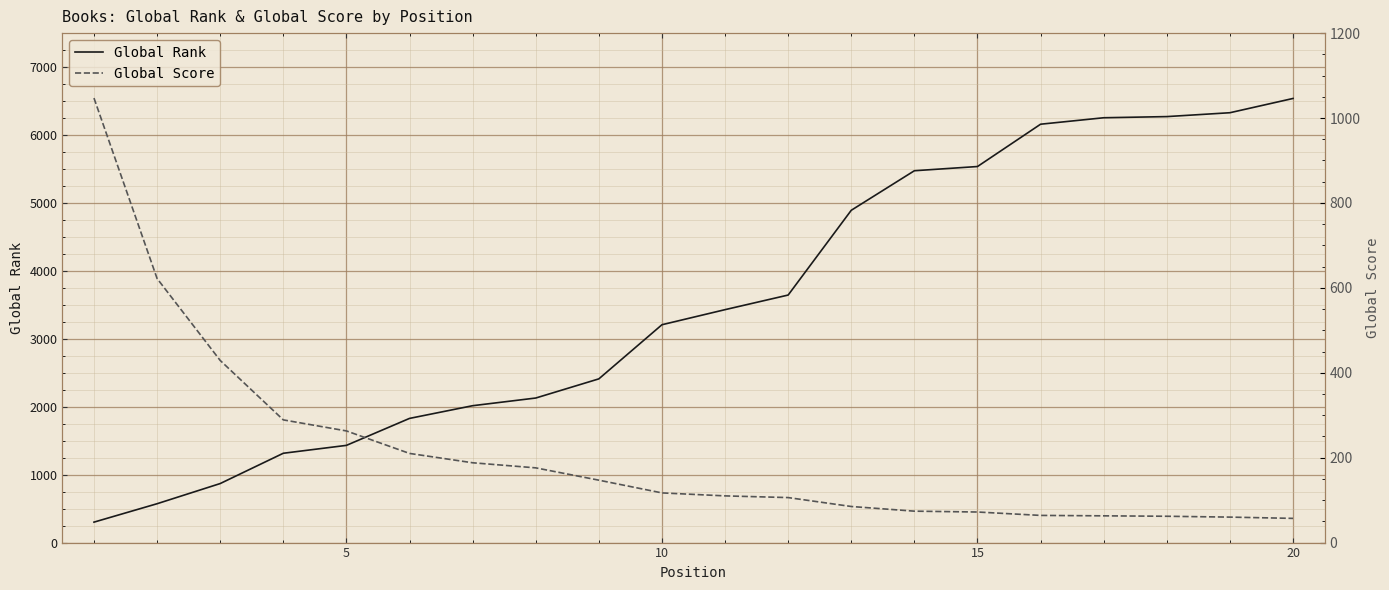

True or false: Global Score has a value of 113 at 6.

False